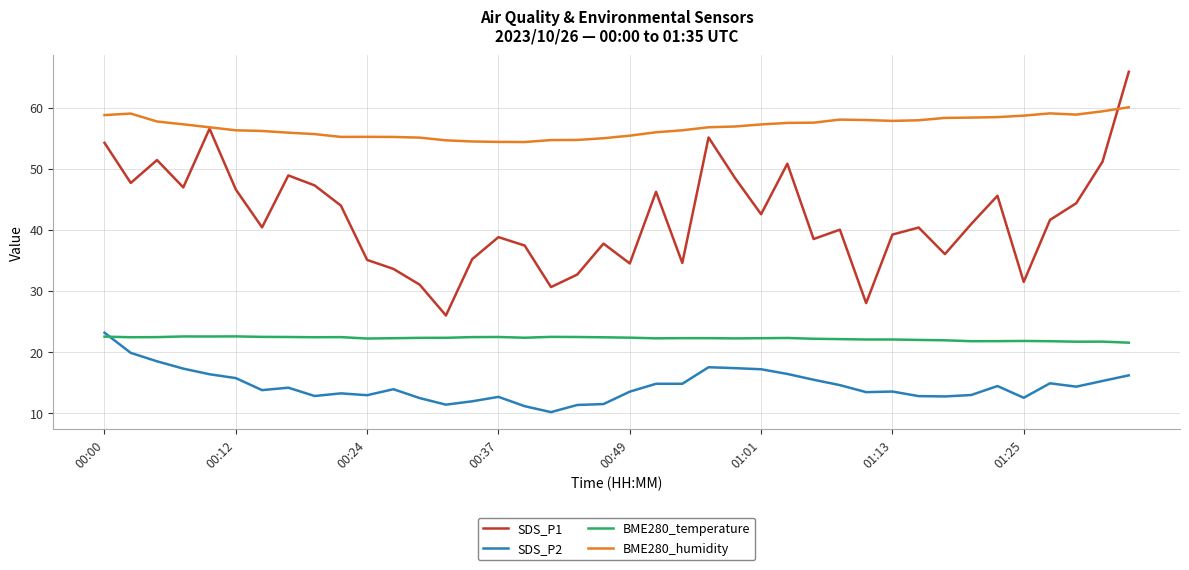

What is the difference between the maximum and minimum values in the BME280_humidity series?

5.7